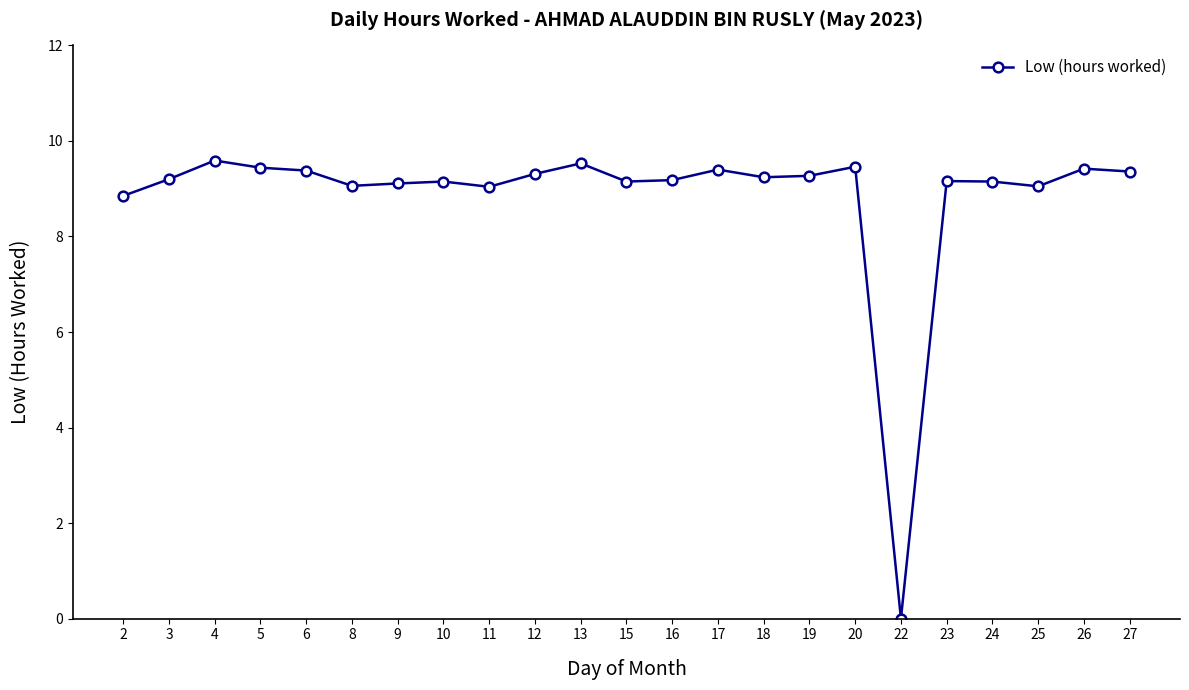

How many categories are shown in the chart?

23